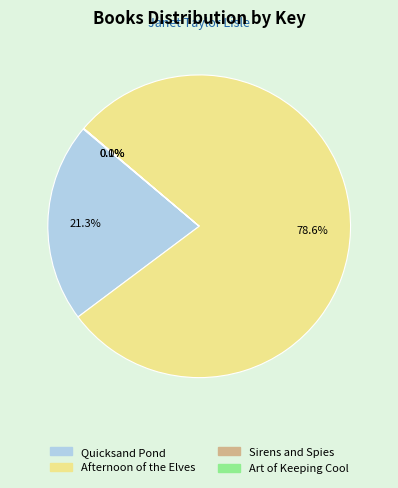

Is there a majority slice in this chart?

Yes